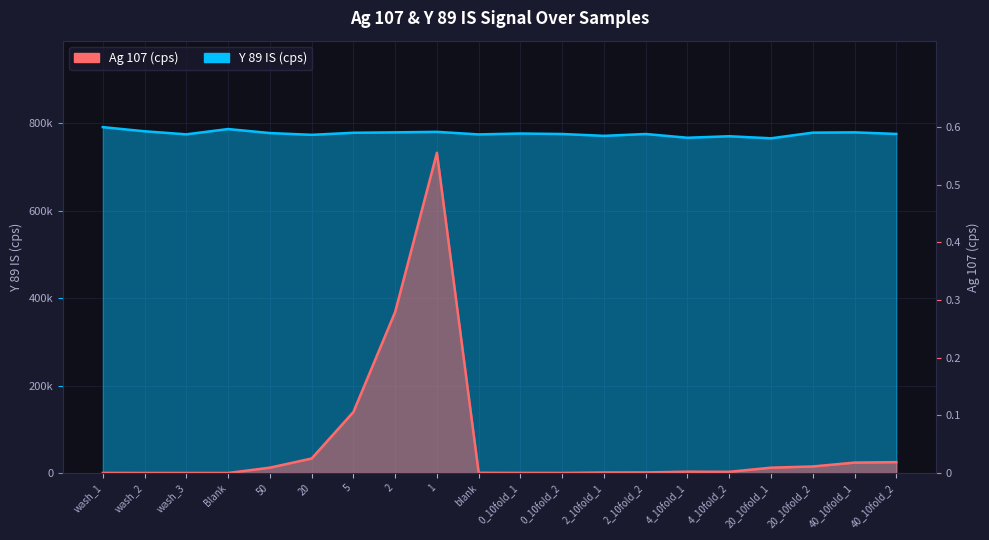

In Ag 107 (cps), how many points are lower than both neighbors (excluding endpoints)?

3